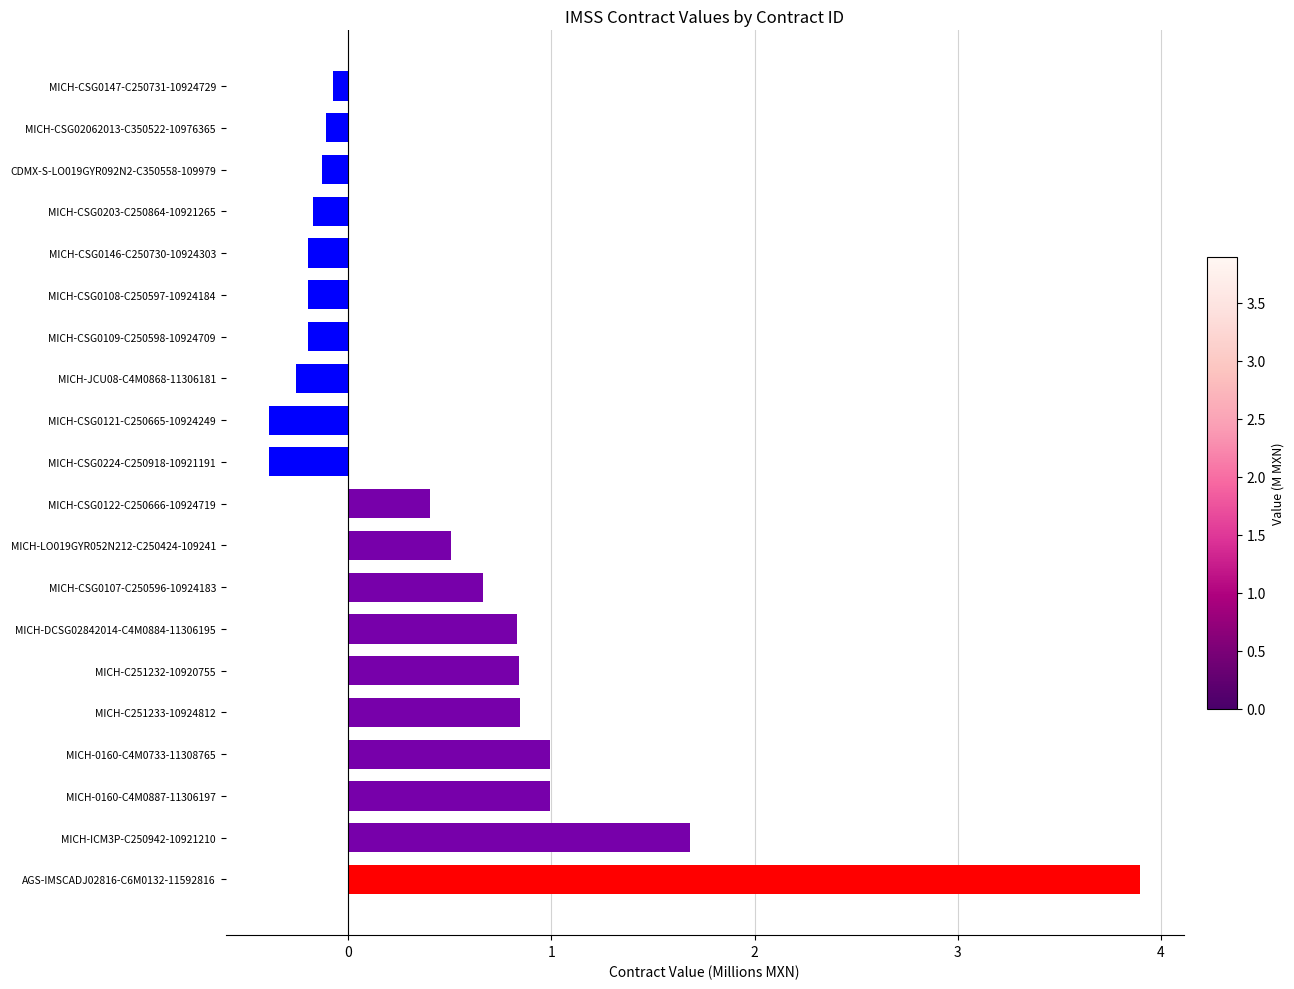

True or false: the data shows -0.1 at MICH-CSG0147-C250731-10924729.

True